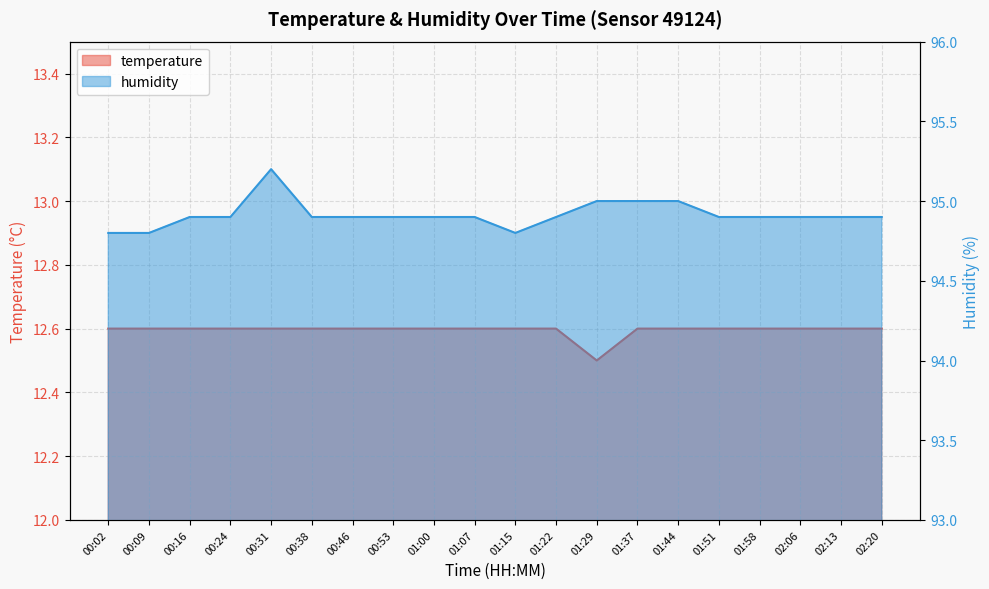

What is the sum of the temperature values at 01:00 and 01:29?

25.1